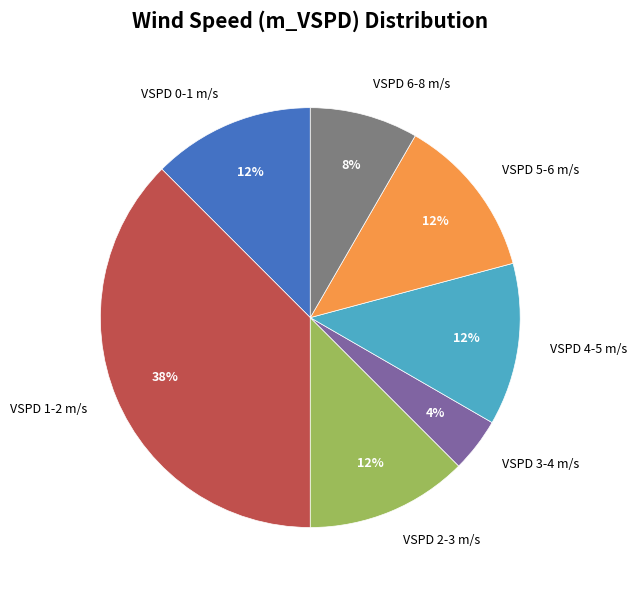

Count the number of slices in the pie.

7